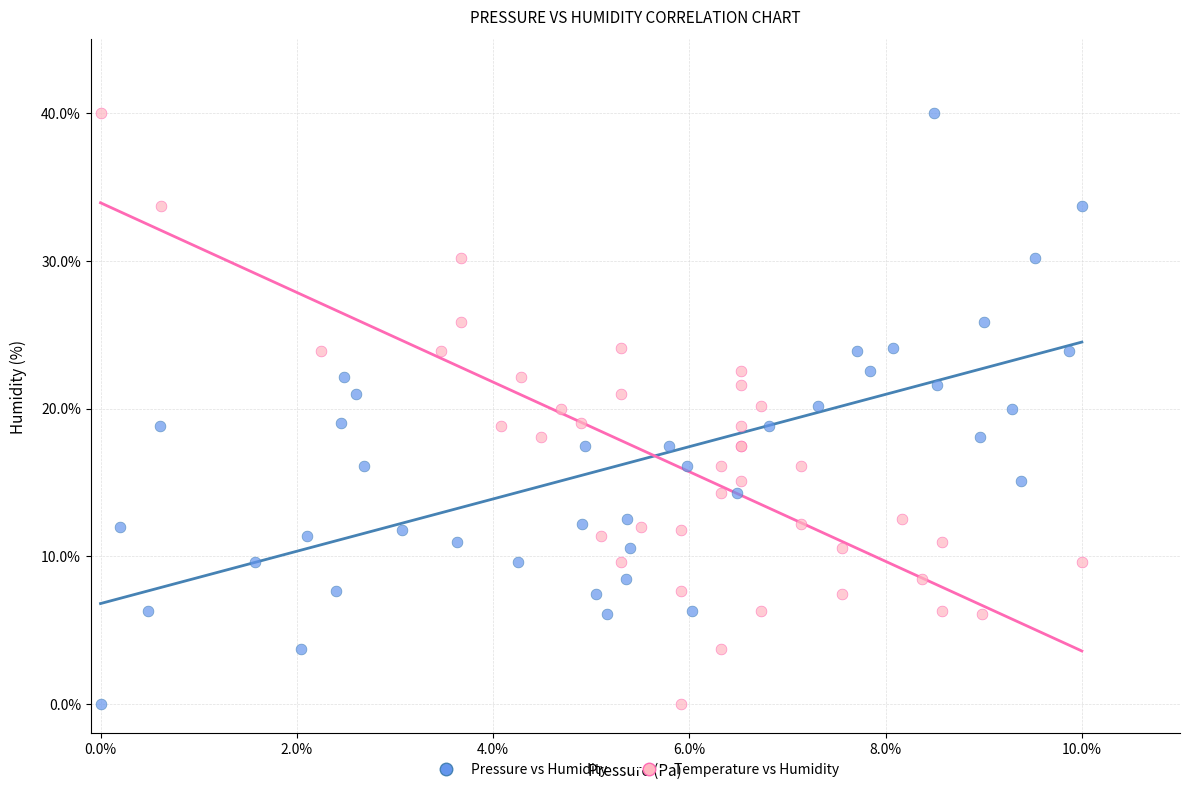

What are all the series names shown in the legend?

Pressure vs Humidity, Temperature vs Humidity